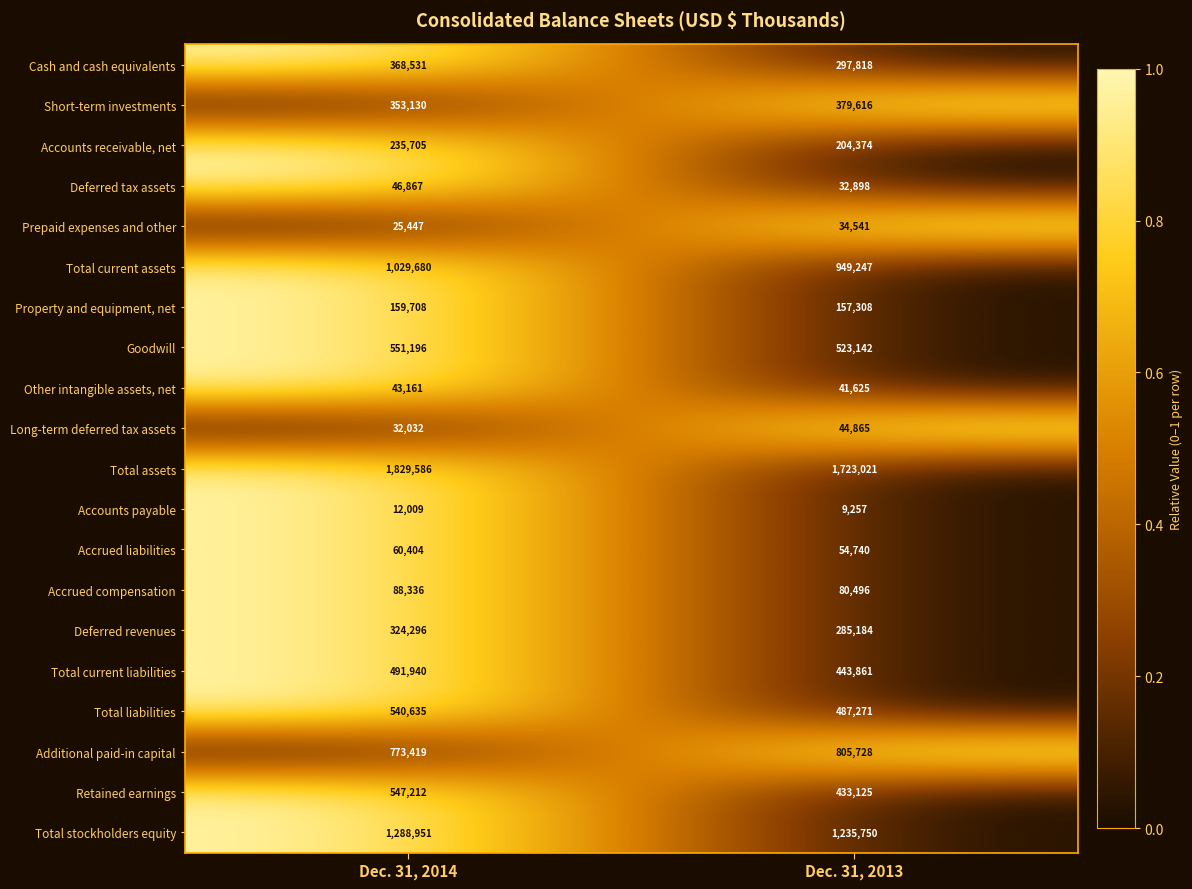

What is the highest value of the Other intangible assets, net series?

43161